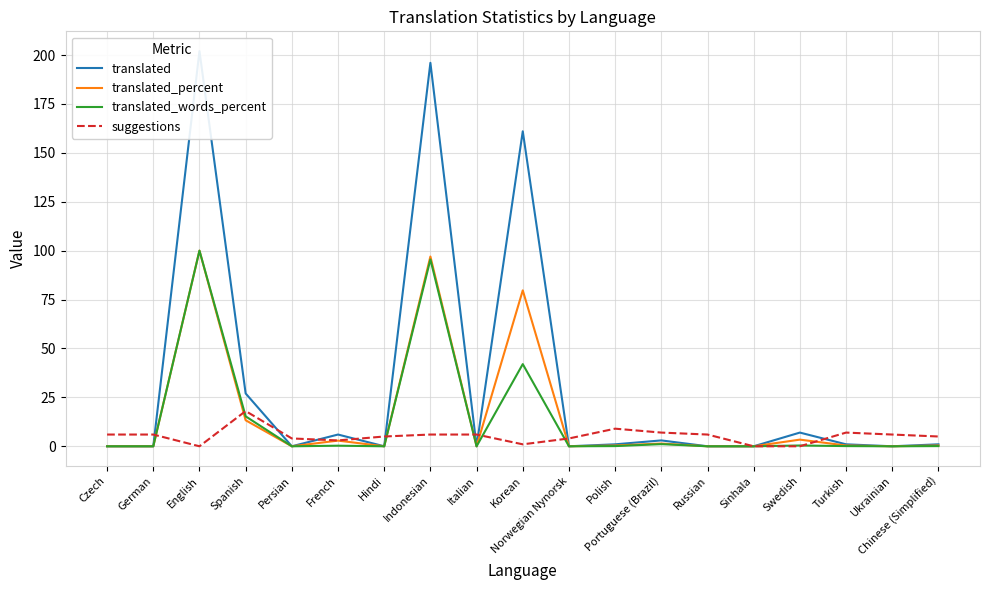

The translated_percent series shows 2.9 at French. True or false?

True